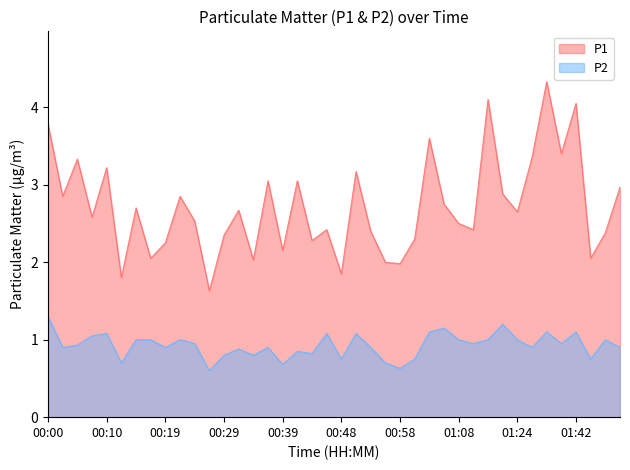

The value of P2 at 00:19 is 0.6. True or false?

False